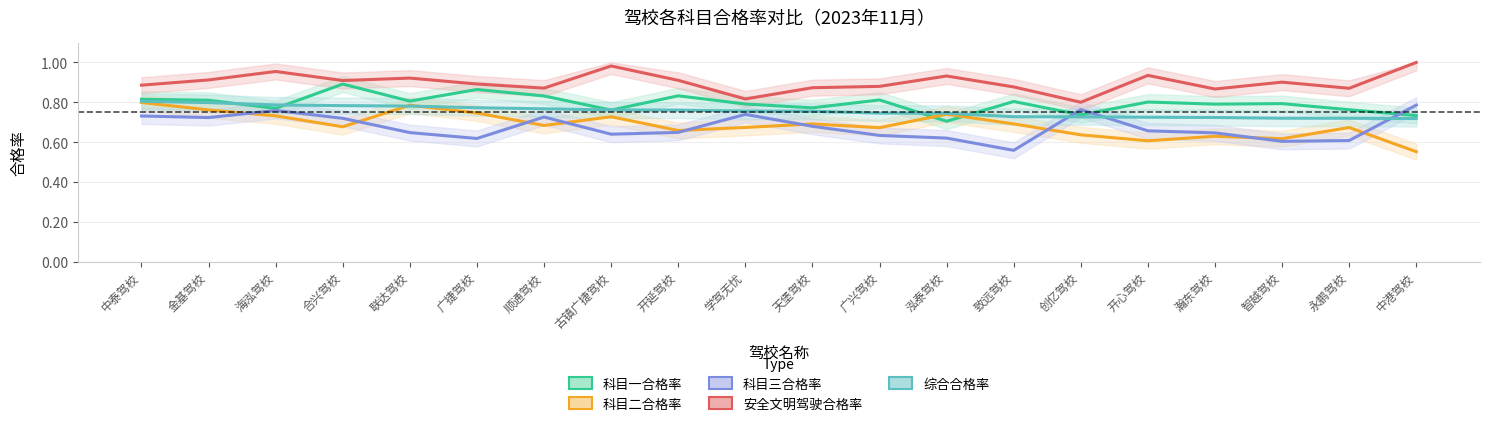

How many data points does each series have?

20